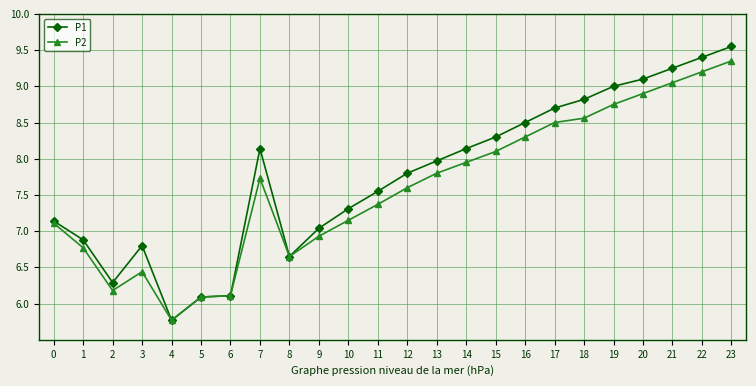

Between 4 and 23, which series saw the biggest shift?

P1